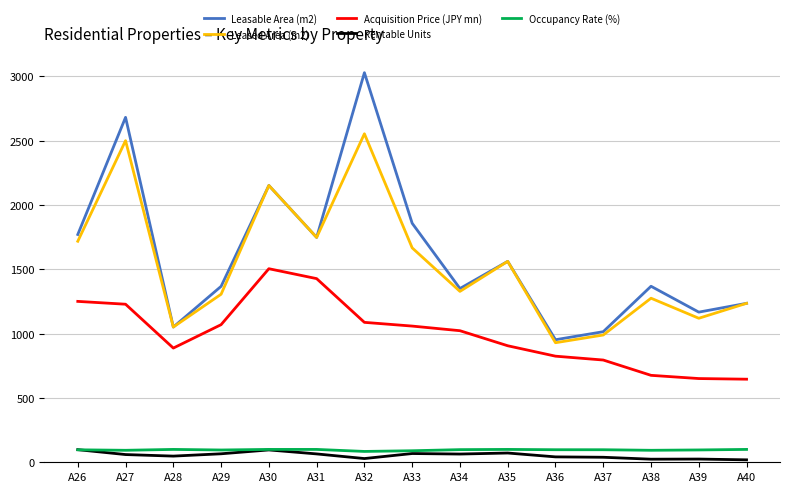

What are all the series names shown in the legend?

Leasable Area (m2), Leased Area (m2), Acquisition Price (JPY mn), Rentable Units, Occupancy Rate (%)